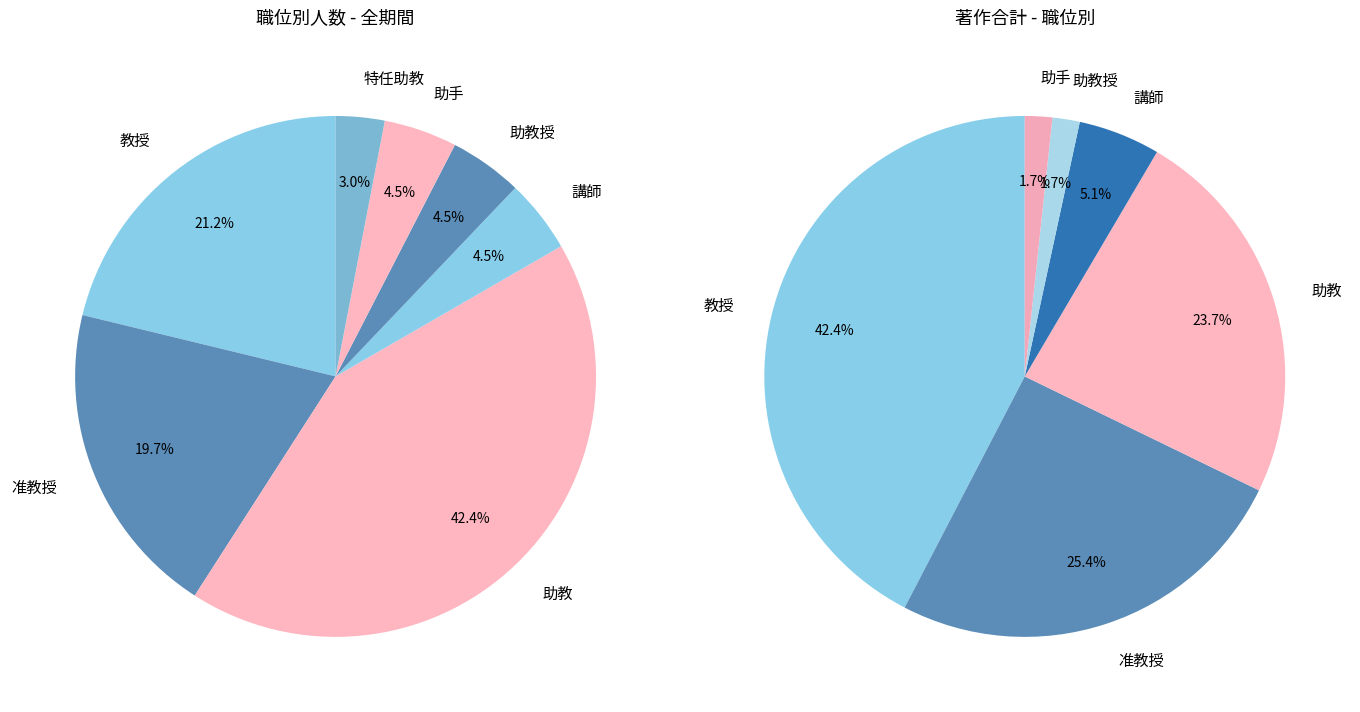

What is the ratio of the value at 助手 to the value at 特任助教?

1.5